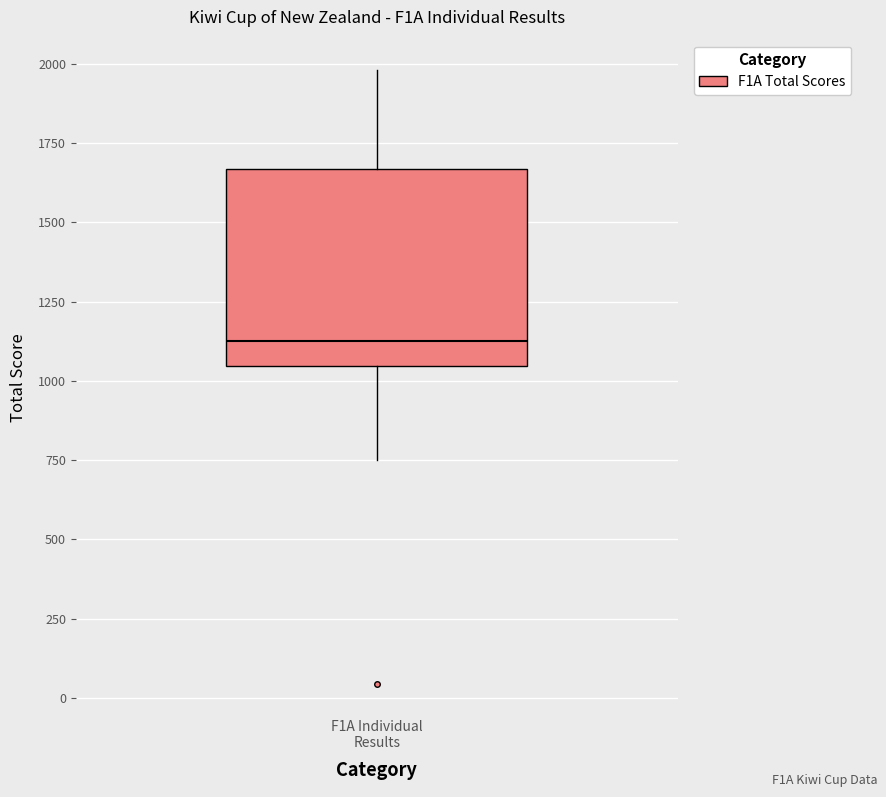

Transcribe this box plot: give where the median line is, the range the box spans, and where the two whiskers end, as read against the y-axis. The values are not printed on the chart, so give them approximately, as read against the axis.

median 1150, box 1050 to 1650, whiskers 750 to 2000